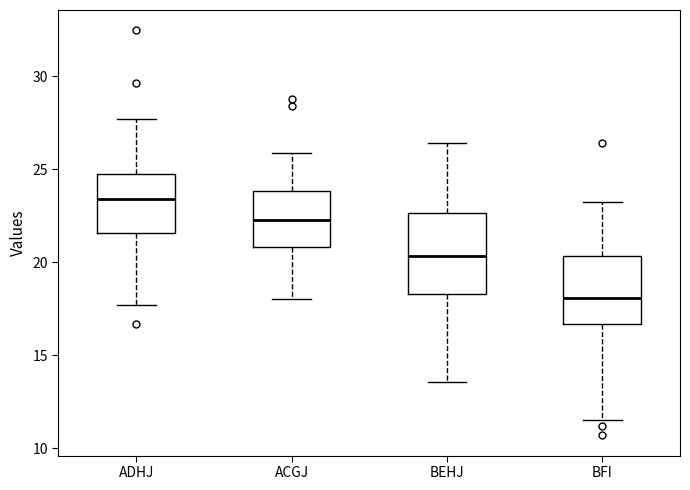

Reading left to right, transcribe this box plot: for each box, give where its median line is, the range the box spans, and where its two whiskers end, as read against the y-axis. The values are not printed on the chart, so give them approximately, as read against the axis.

ADHJ: median 23.5, box 21.5 to 25.0, whiskers 17.5 to 27.5
ACGJ: median 22.5, box 21.0 to 24.0, whiskers 18.0 to 26.0
BEHJ: median 20.5, box 18.5 to 22.5, whiskers 13.5 to 26.5
BFI: median 18.0, box 16.5 to 20.5, whiskers 11.5 to 23.0